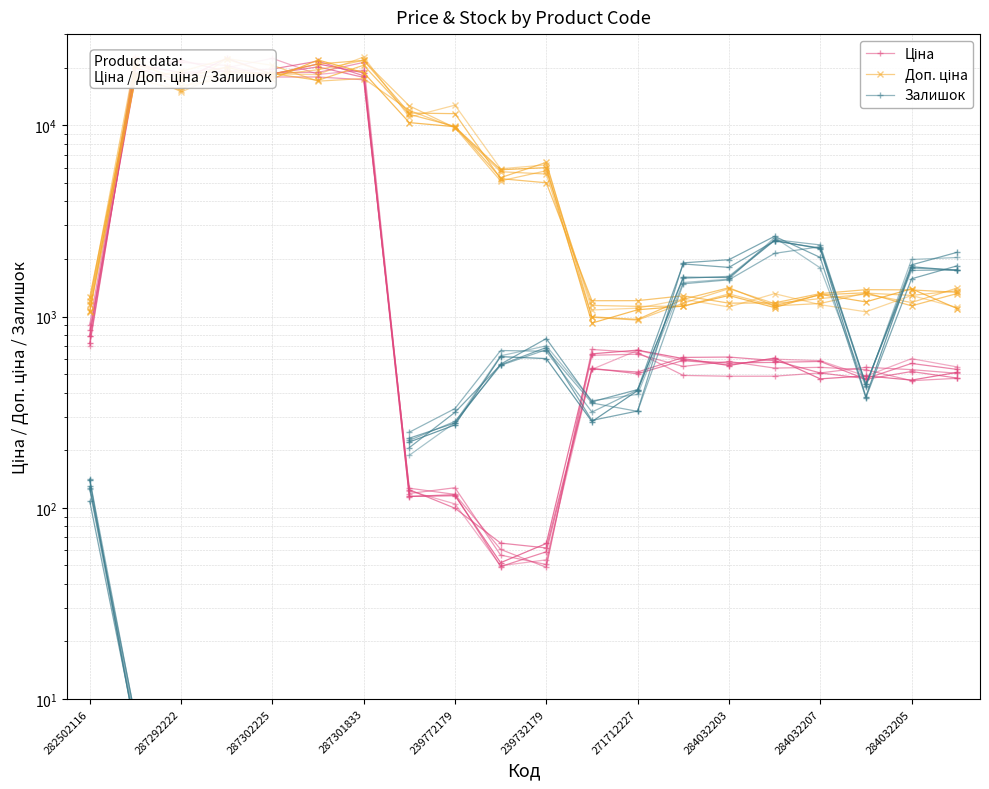

Which series has the largest total across all categories?

Доп. ціна